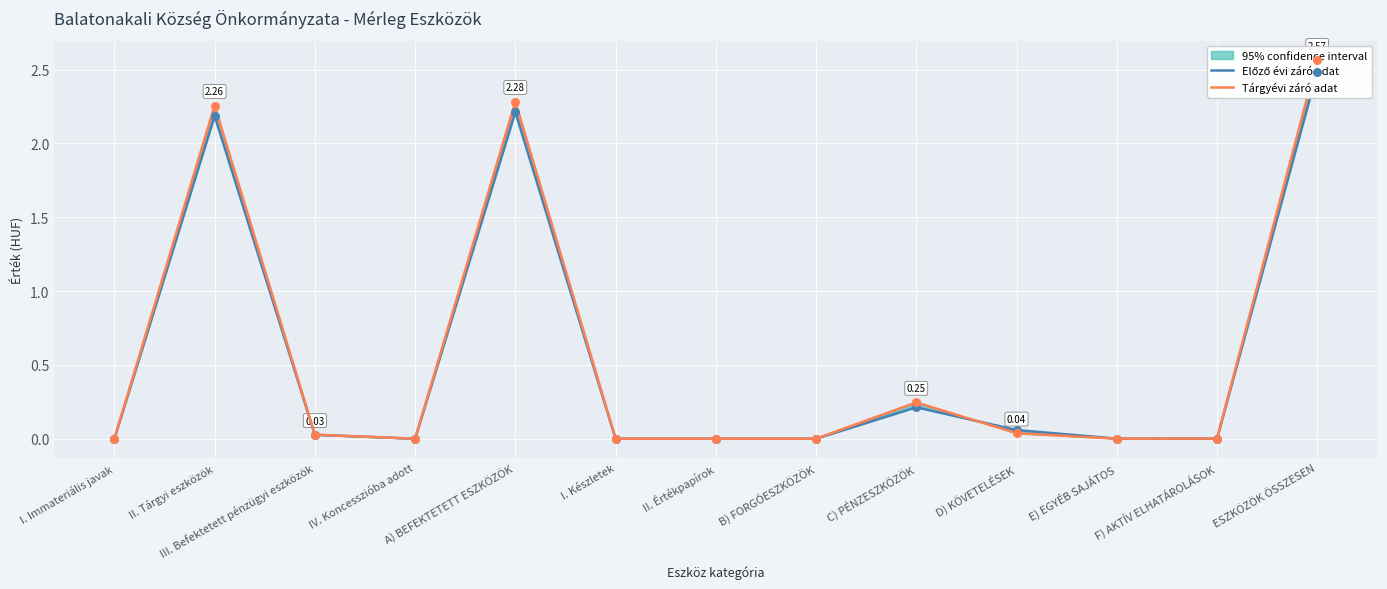

Which series has the largest total across all categories?

Tárgyévi záró adat